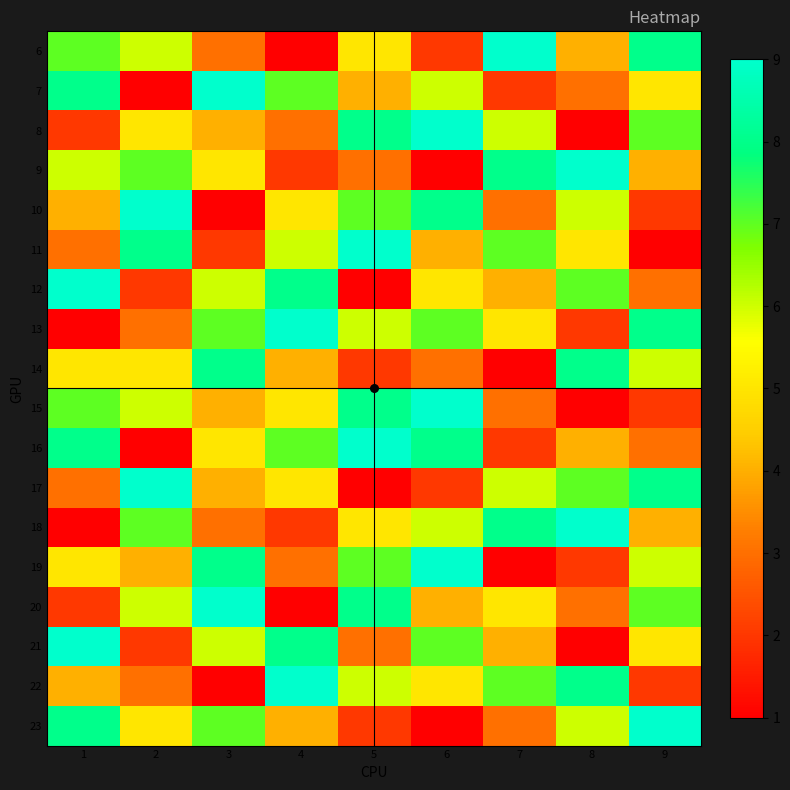

Reading left to right, what are all the values shown in this chart?

6: 1=7	2=6	3=3	4=1	5=5	6=2	7=9	8=4	9=8
7: 1=8	2=1	3=9	4=7	5=4	6=6	7=2	8=3	9=5
8: 1=2	2=5	3=4	4=3	5=8	6=9	7=6	8=1	9=7
9: 1=6	2=7	3=5	4=2	5=3	6=1	7=8	8=9	9=4
10: 1=4	2=9	3=1	4=5	5=7	6=8	7=3	8=6	9=2
11: 1=3	2=8	3=2	4=6	5=9	6=4	7=7	8=5	9=1
12: 1=9	2=2	3=6	4=8	5=1	6=5	7=4	8=7	9=3
13: 1=1	2=3	3=7	4=9	5=6	6=7	7=5	8=2	9=8
14: 1=5	2=5	3=8	4=4	5=2	6=3	7=1	8=8	9=6
15: 1=7	2=6	3=4	4=5	5=8	6=9	7=3	8=1	9=2
16: 1=8	2=1	3=5	4=7	5=9	6=8	7=2	8=4	9=3
17: 1=3	2=9	3=4	4=5	5=1	6=2	7=6	8=7	9=8
18: 1=1	2=7	3=3	4=2	5=5	6=6	7=8	8=9	9=4
19: 1=5	2=4	3=8	4=3	5=7	6=9	7=1	8=2	9=6
20: 1=2	2=6	3=9	4=1	5=8	6=4	7=5	8=3	9=7
21: 1=9	2=2	3=6	4=8	5=3	6=7	7=4	8=1	9=5
22: 1=4	2=3	3=1	4=9	5=6	6=5	7=7	8=8	9=2
23: 1=8	2=5	3=7	4=4	5=2	6=1	7=3	8=6	9=9